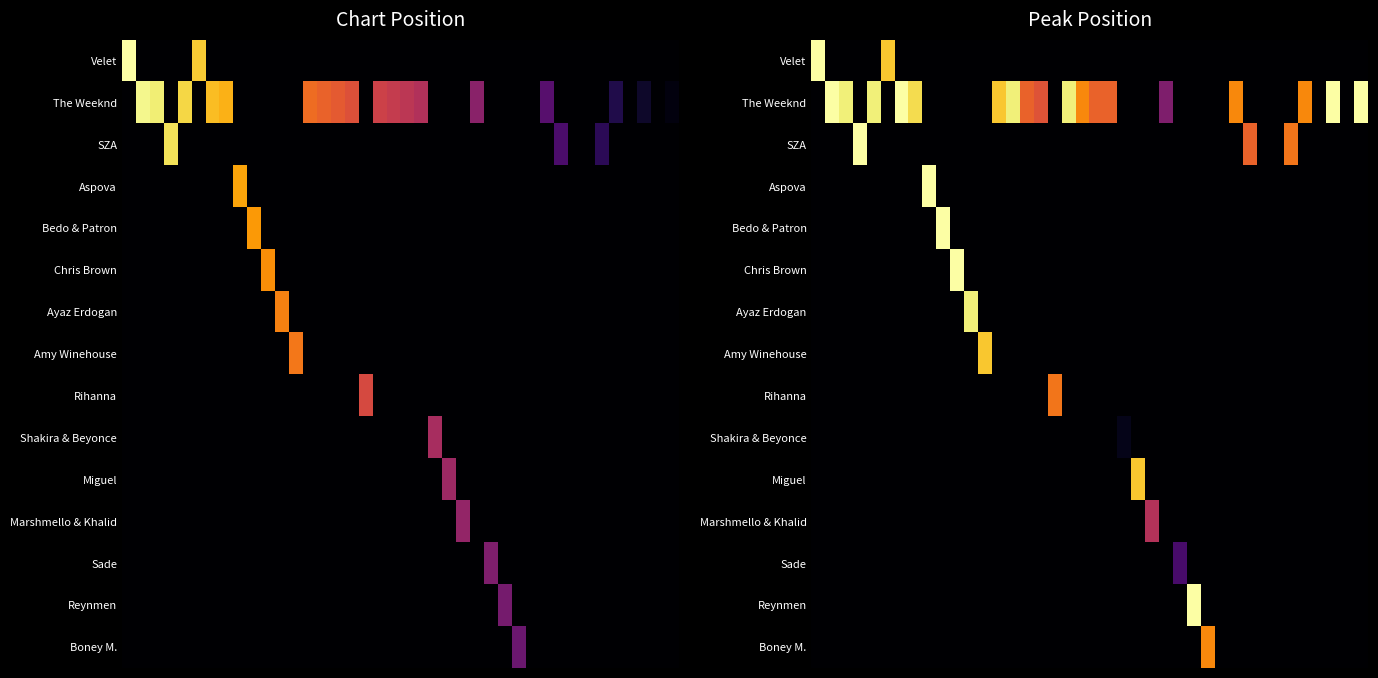

How many data points does each series have?

40